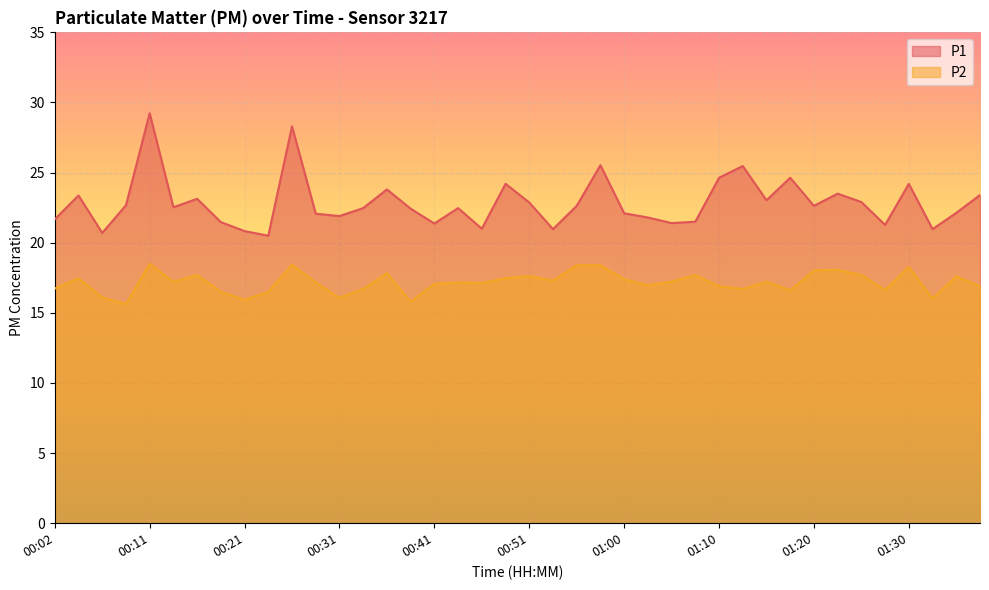

What is the minimum value shown in the chart?

15.6